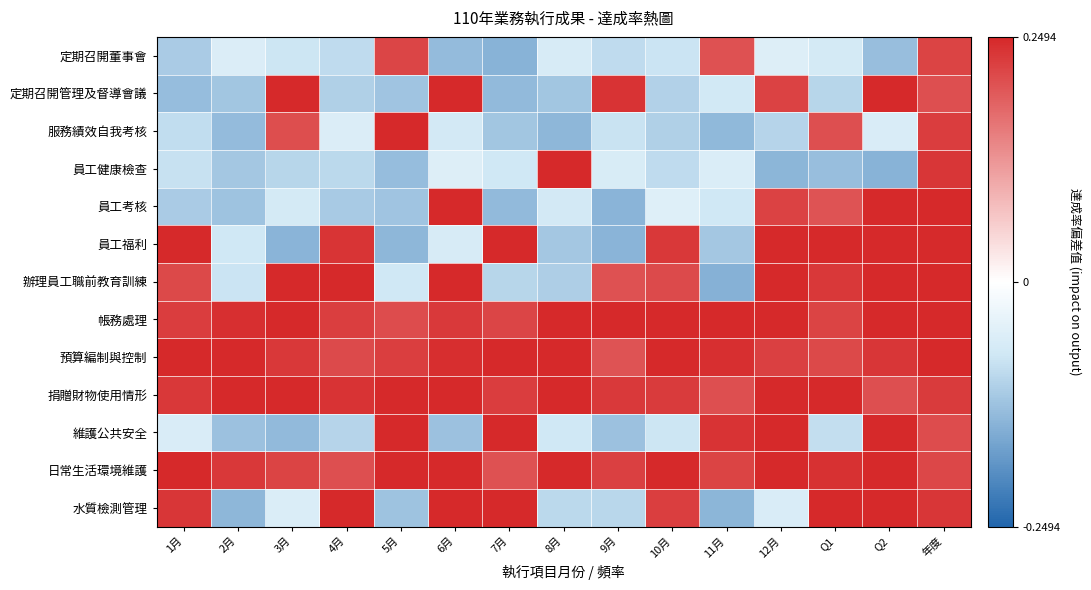

Reading left to right, what are all the values shown in this chart?

定期召開董事會: 1月=-0.1	2月=-0.1	3月=-0.1	4月=-0.1	5月=0.2	6月=-0.1	7月=-0.1	8月=-0.1	9月=-0.1	10月=-0.1	11月=0.2	12月=-0.1	Q1=-0.1	Q2=-0.1	年度=0.2
定期召開管理及督導會議: 1月=-0.1	2月=-0.1	3月=0.2	4月=-0.1	5月=-0.1	6月=0.2	7月=-0.1	8月=-0.1	9月=0.2	10月=-0.1	11月=-0.1	12月=0.2	Q1=-0.1	Q2=0.2	年度=0.2
服務績效自我考核: 1月=-0.1	2月=-0.1	3月=0.2	4月=-0.1	5月=0.2	6月=-0.1	7月=-0.1	8月=-0.1	9月=-0.1	10月=-0.1	11月=-0.1	12月=-0.1	Q1=0.2	Q2=-0.1	年度=0.2
員工健康檢查: 1月=-0.1	2月=-0.1	3月=-0.1	4月=-0.1	5月=-0.1	6月=-0.1	7月=-0.1	8月=0.2	9月=-0.1	10月=-0.1	11月=-0.1	12月=-0.1	Q1=-0.1	Q2=-0.1	年度=0.2
員工考核: 1月=-0.1	2月=-0.1	3月=-0.1	4月=-0.1	5月=-0.1	6月=0.2	7月=-0.1	8月=-0.1	9月=-0.1	10月=-0.1	11月=-0.1	12月=0.2	Q1=0.2	Q2=0.2	年度=0.2
員工福利: 1月=0.2	2月=-0.1	3月=-0.1	4月=0.2	5月=-0.1	6月=-0.1	7月=0.2	8月=-0.1	9月=-0.1	10月=0.2	11月=-0.1	12月=0.2	Q1=0.2	Q2=0.2	年度=0.2
辦理員工職前教育訓練: 1月=0.2	2月=-0.1	3月=0.2	4月=0.2	5月=-0.1	6月=0.2	7月=-0.1	8月=-0.1	9月=0.2	10月=0.2	11月=-0.1	12月=0.2	Q1=0.2	Q2=0.2	年度=0.2
帳務處理: 1月=0.2	2月=0.2	3月=0.2	4月=0.2	5月=0.2	6月=0.2	7月=0.2	8月=0.2	9月=0.2	10月=0.2	11月=0.2	12月=0.2	Q1=0.2	Q2=0.2	年度=0.2
預算編制與控制: 1月=0.2	2月=0.2	3月=0.2	4月=0.2	5月=0.2	6月=0.2	7月=0.2	8月=0.2	9月=0.2	10月=0.2	11月=0.2	12月=0.2	Q1=0.2	Q2=0.2	年度=0.2
捐贈財物使用情形: 1月=0.2	2月=0.2	3月=0.2	4月=0.2	5月=0.2	6月=0.2	7月=0.2	8月=0.2	9月=0.2	10月=0.2	11月=0.2	12月=0.2	Q1=0.2	Q2=0.2	年度=0.2
維護公共安全: 1月=-0.1	2月=-0.1	3月=-0.1	4月=-0.1	5月=0.2	6月=-0.1	7月=0.2	8月=-0.1	9月=-0.1	10月=-0.1	11月=0.2	12月=0.2	Q1=-0.1	Q2=0.2	年度=0.2
日常生活環境維護: 1月=0.2	2月=0.2	3月=0.2	4月=0.2	5月=0.2	6月=0.2	7月=0.2	8月=0.2	9月=0.2	10月=0.2	11月=0.2	12月=0.2	Q1=0.2	Q2=0.2	年度=0.2
水質檢測管理: 1月=0.2	2月=-0.1	3月=-0.1	4月=0.2	5月=-0.1	6月=0.2	7月=0.2	8月=-0.1	9月=-0.1	10月=0.2	11月=-0.1	12月=-0.1	Q1=0.2	Q2=0.2	年度=0.2